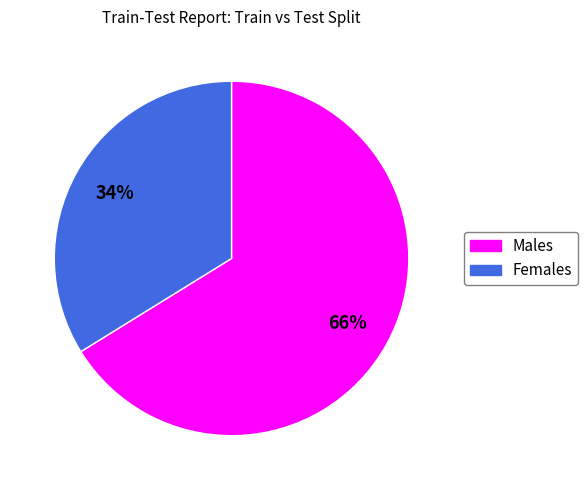

To the nearest percent, what is the difference between the largest and smallest slice percentages?

32%